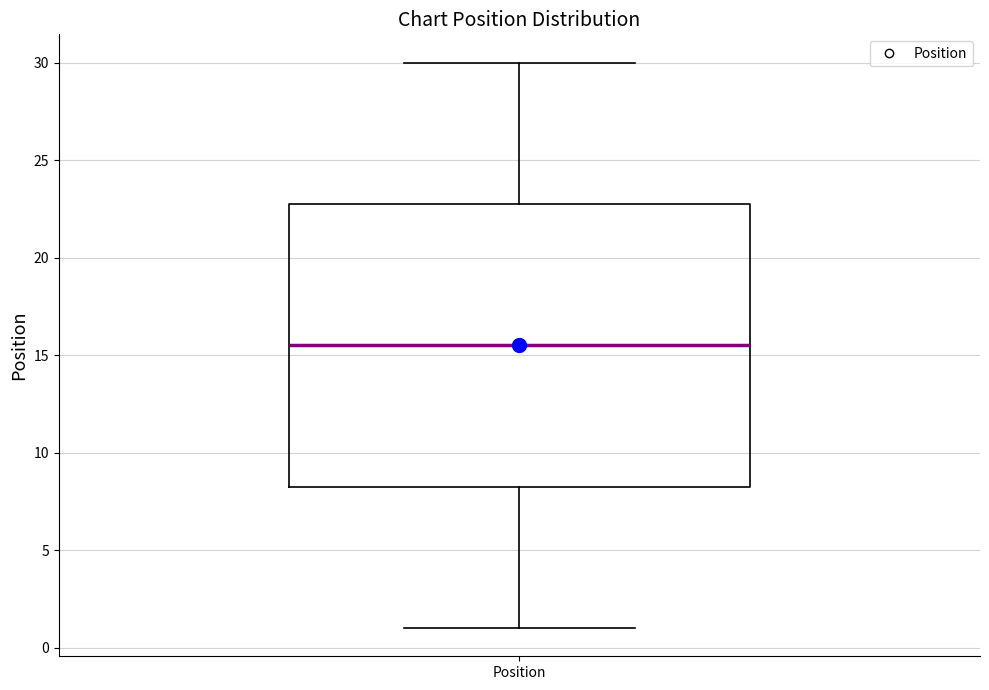

Transcribe this box plot: give where the median line is, the range the box spans, and where the two whiskers end, as read against the y-axis. The values are not printed on the chart, so give them approximately, as read against the axis.

median 15.5, box 8.5 to 23.0, whiskers 1.0 to 30.0